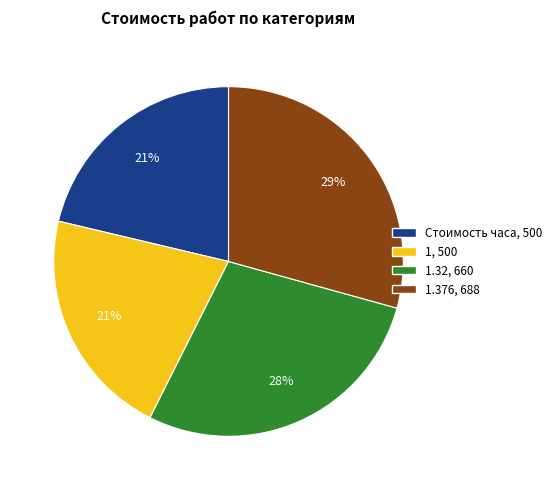

Count the number of slices in the pie.

4